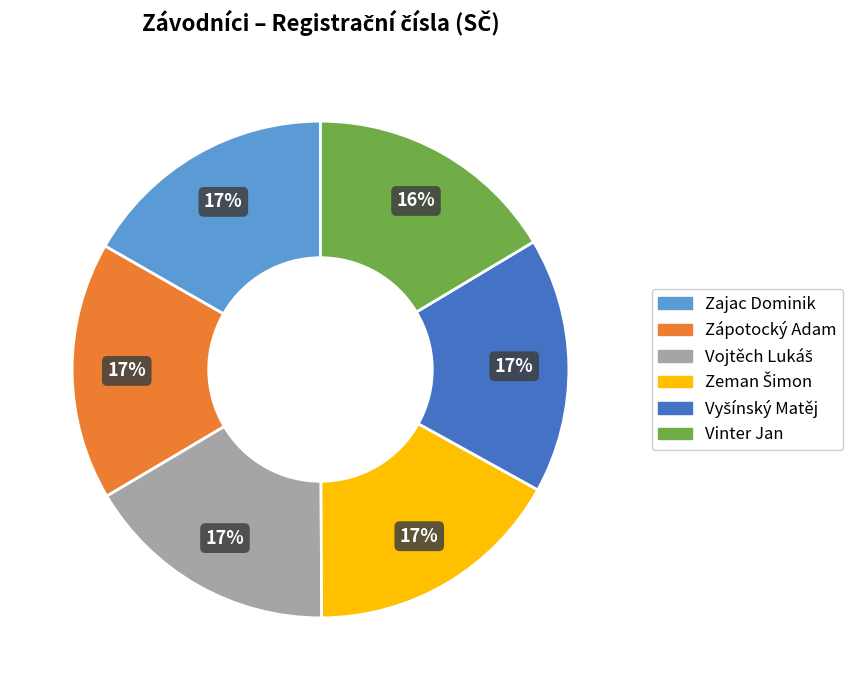

Is it true that Vinter Jan is 16% of the pie?

True